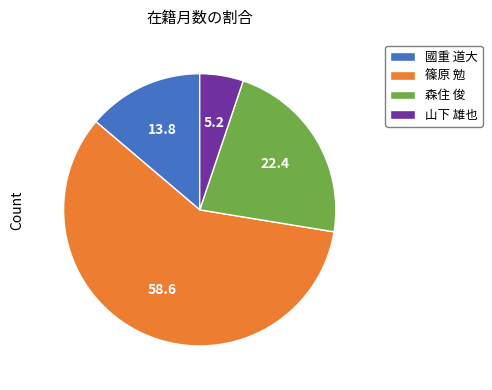

Count the number of slices in the pie.

4